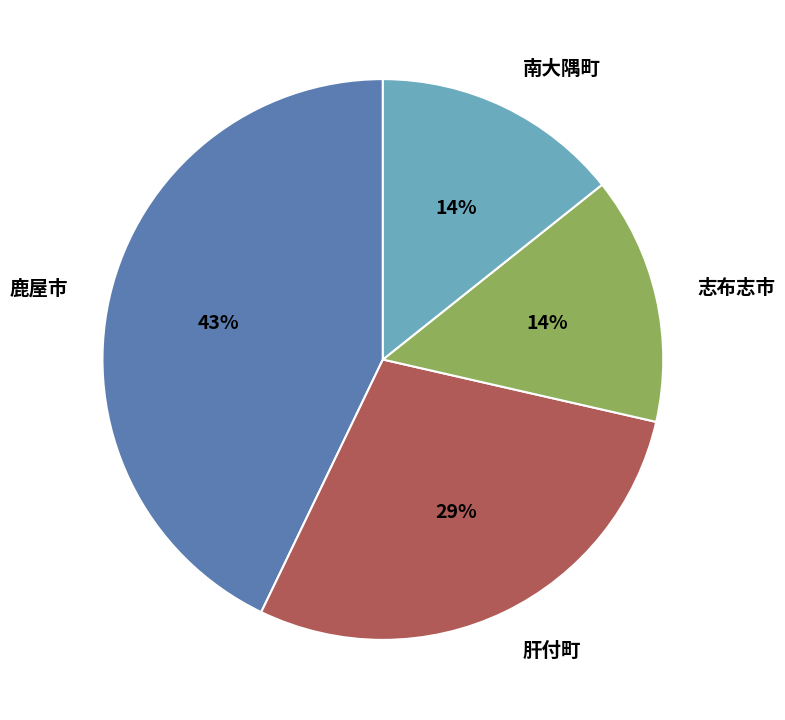

How many slices are in this pie chart?

4